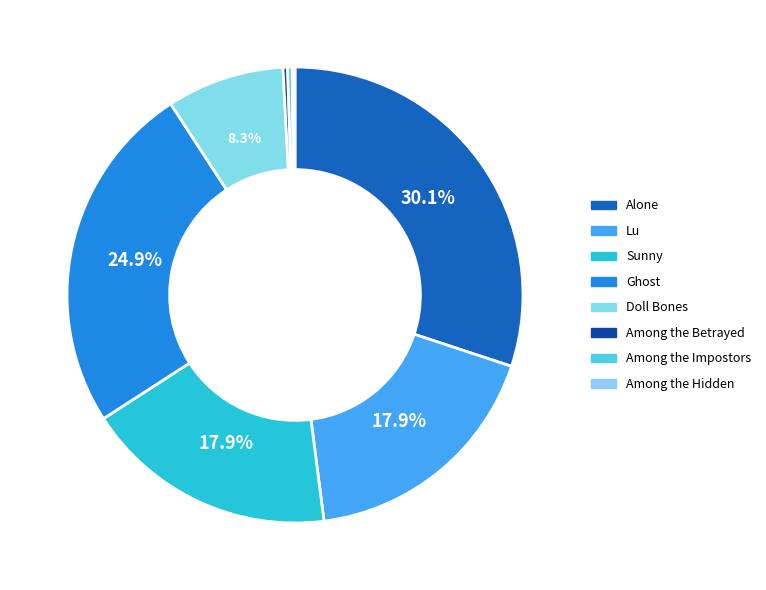

Which slice is the smallest?

Among the Hidden